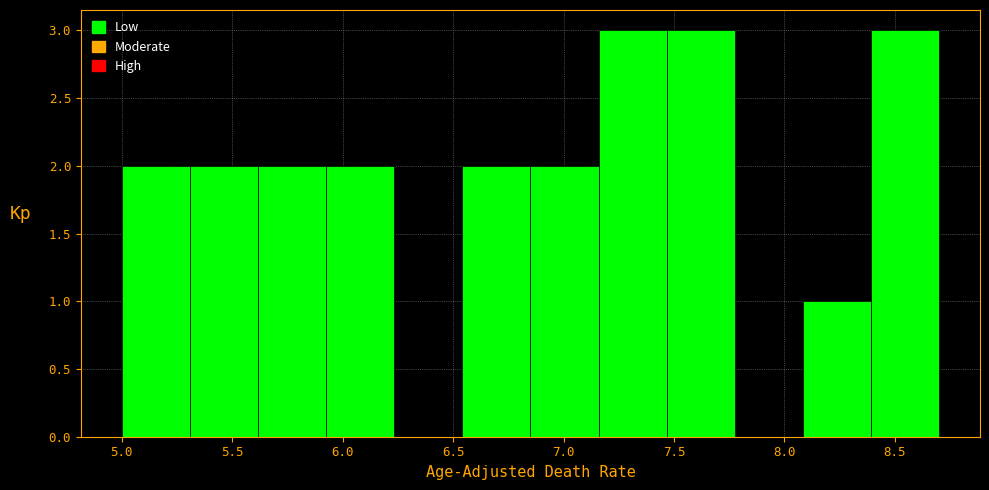

Reading left to right, list every bar in this chart as the range it spans on the x-axis followed by its height. Neither the bar edges nor the heights are printed on the chart, so give them approximately, as read against the axes.

5.00 to 5.30: 2
5.30 to 5.60: 2
5.60 to 5.95: 2
5.95 to 6.25: 2
6.25 to 6.55: 0
6.55 to 6.85: 2
6.85 to 7.15: 2
7.15 to 7.45: 3
7.45 to 7.80: 3
7.80 to 8.10: 0
8.10 to 8.40: 1
8.40 to 8.70: 3